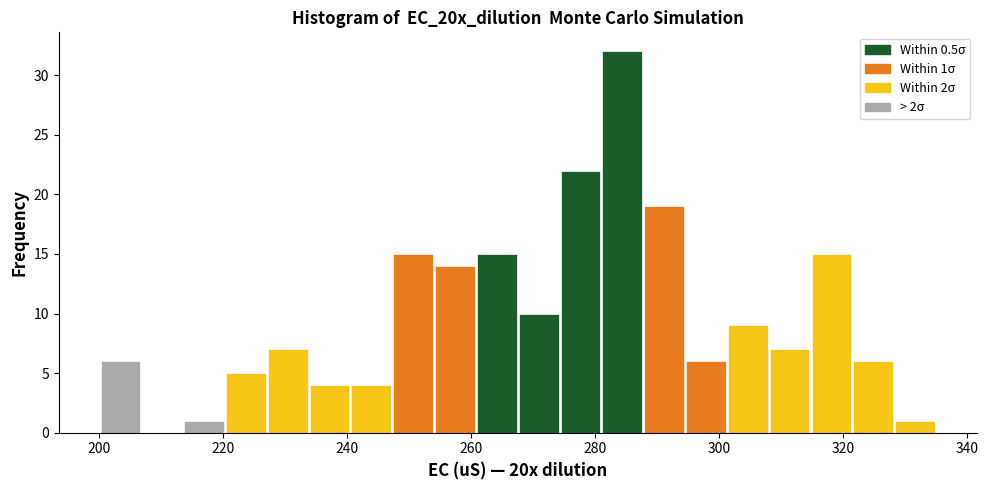

Read against the x-axis, roughly where is the centre of the tallest bar?

284